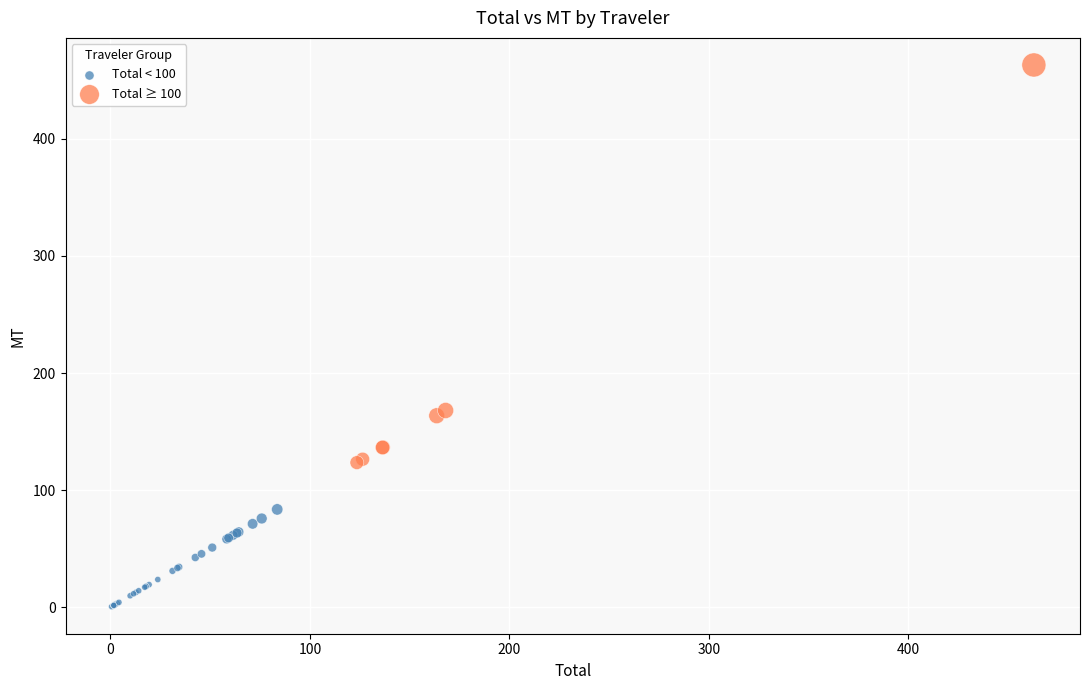

Which series has the widest spread of Y values?

Total ≥ 100